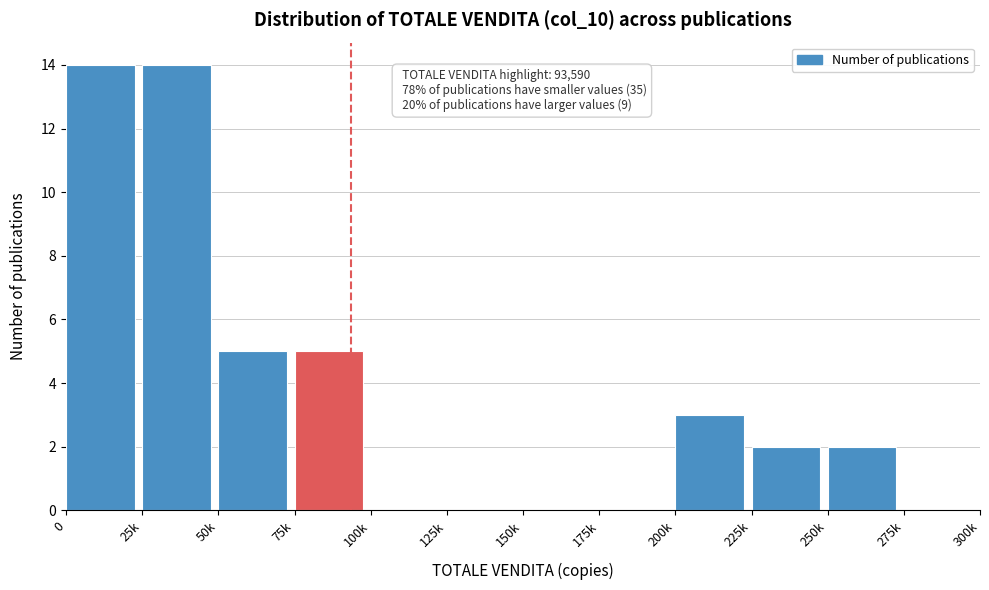

Reading left to right, extract all data points from this chart.

0=14	25k=14	50k=5	75k=5	100k=0	125k=0	150k=0	175k=0	200k=3	225k=2	250k=2	275k=0